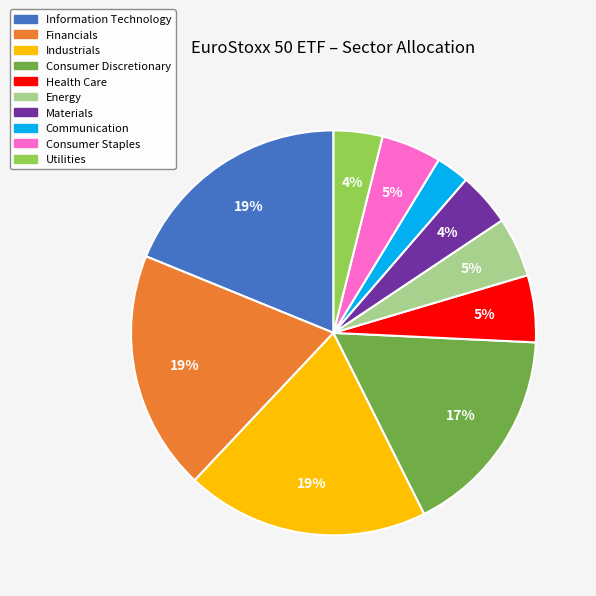

Between Health Care and Materials, which is larger?

Health Care